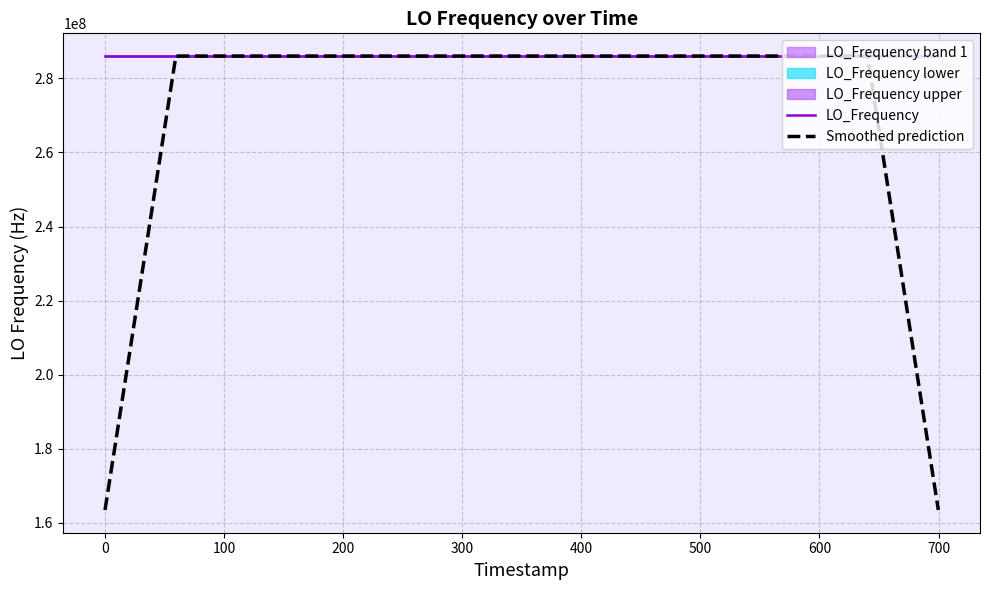

How many lines are shown in the chart?

2